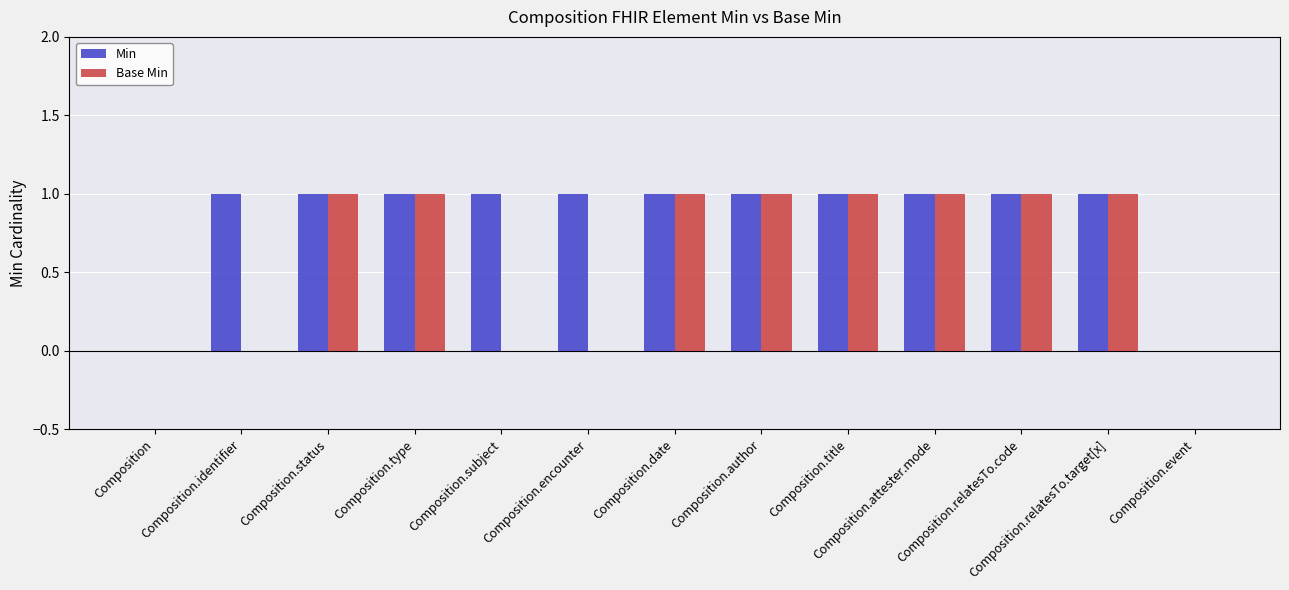

What is the average value of the Base Min series?

1